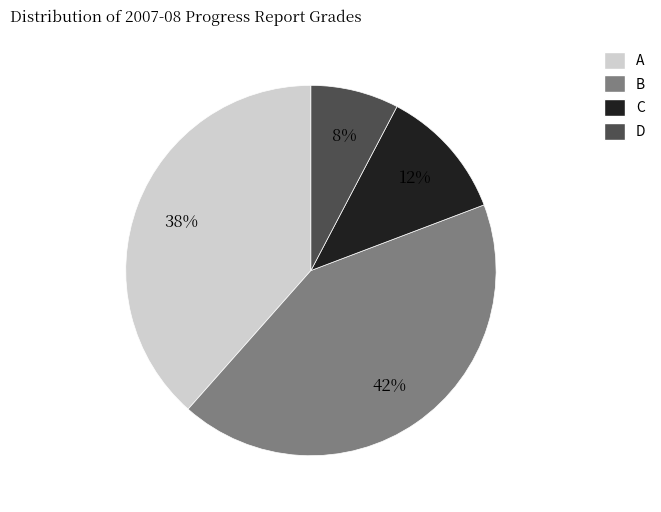

To the nearest percent, what is the average slice percentage?

25%